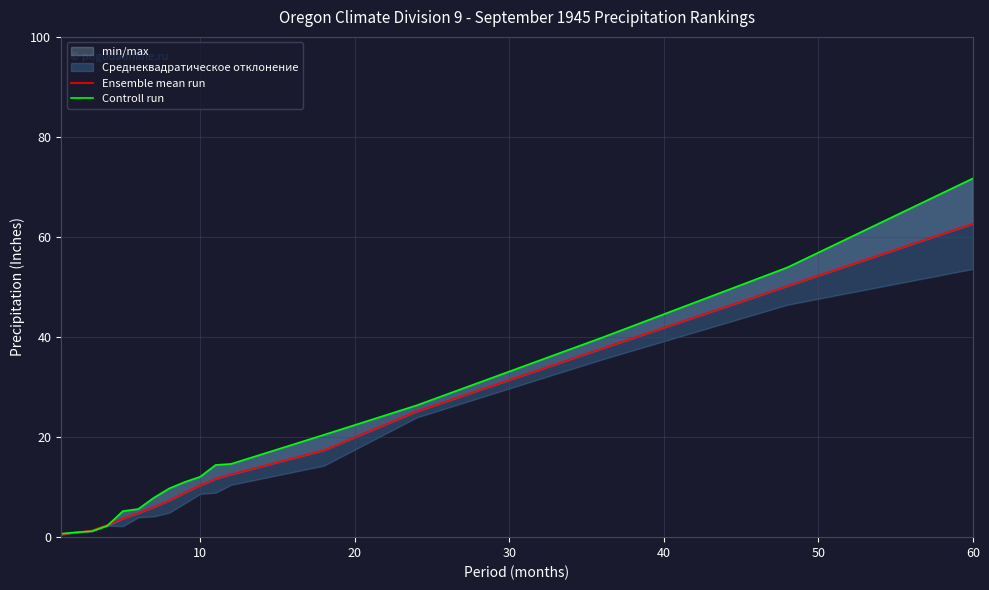

What is the sum of all Controll run values?

298.1